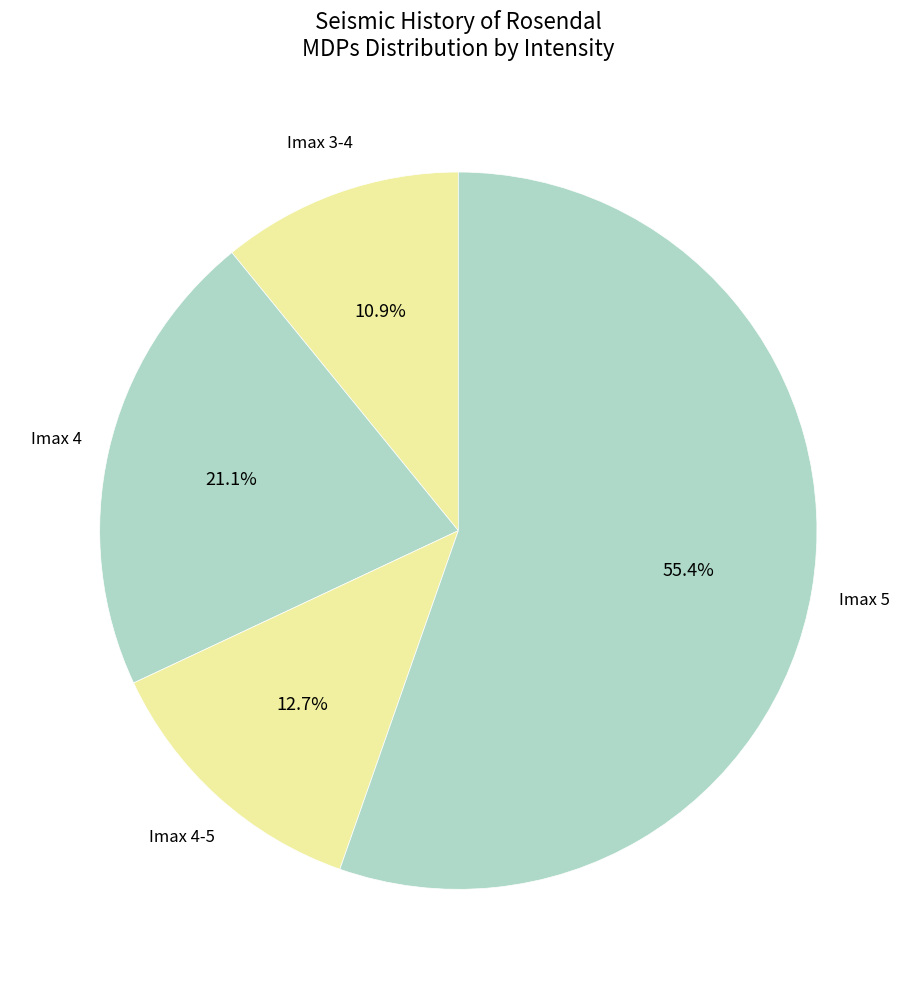

How many segments does this pie chart have?

4